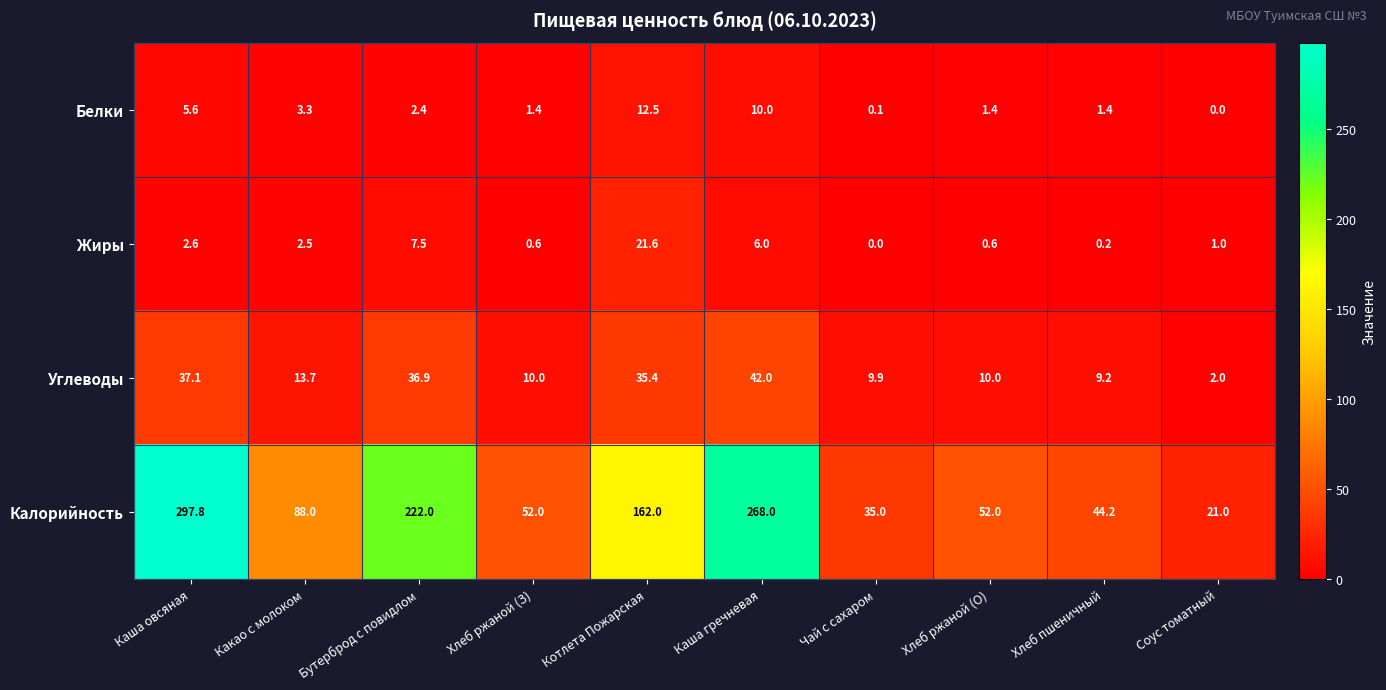

Is the value of Калорийность at Хлеб ржаной (О) greater than the value of Белки at Бутерброд с повидлом?

Yes